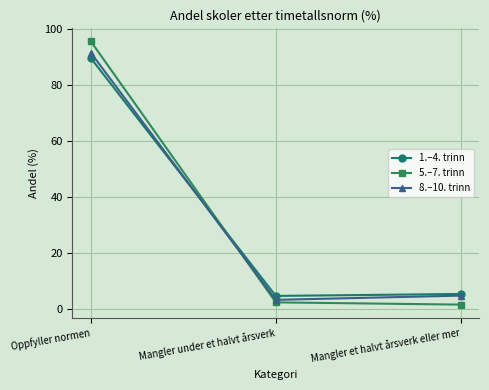

How many distinct data groups are displayed?

3